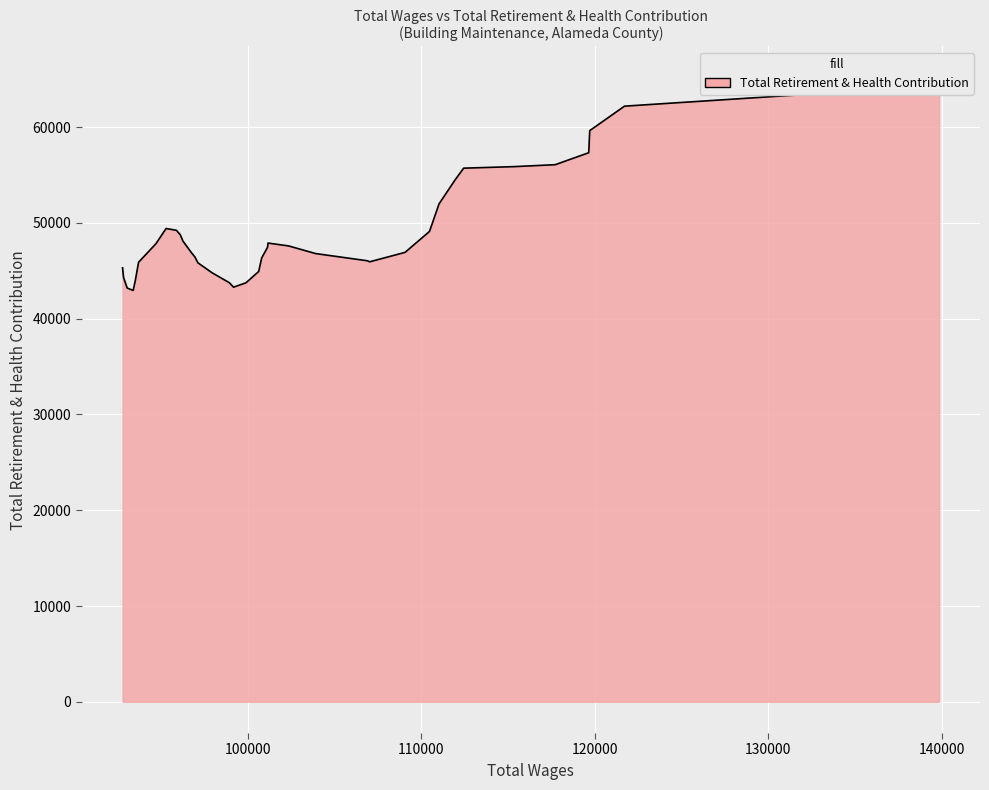

Is it true that the value at 32 is 74115?

False